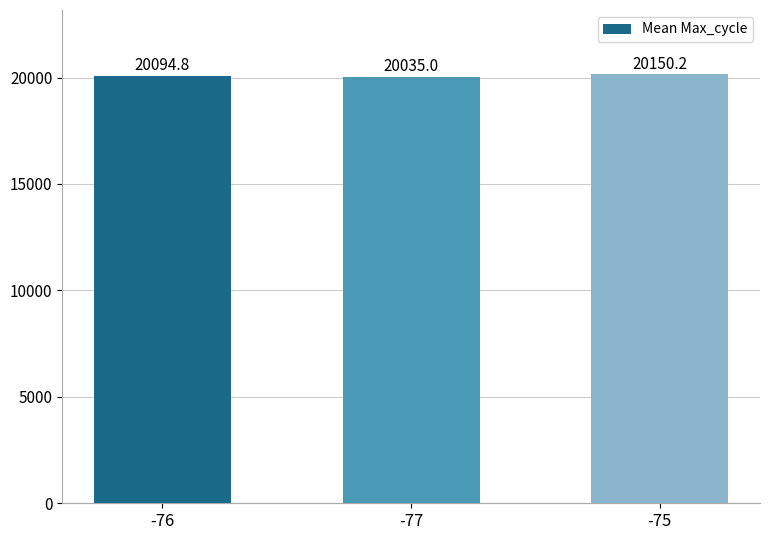

What is the label of the 1st bar from the left?

-76